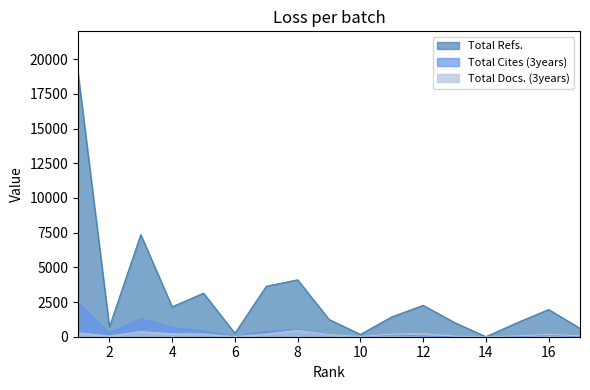

The Total Refs. series shows 2183 at 9. True or false?

False